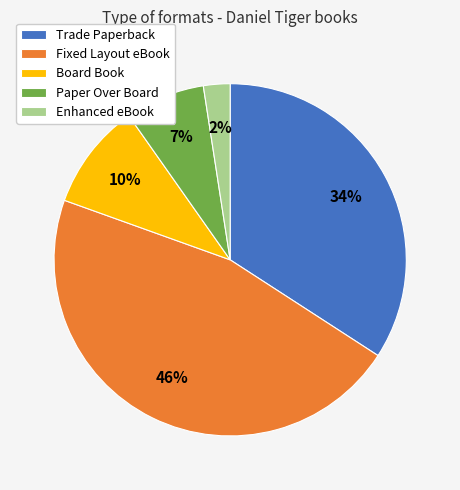

What is the ratio of the value at Fixed Layout eBook to the value at Trade Paperback?

1.4